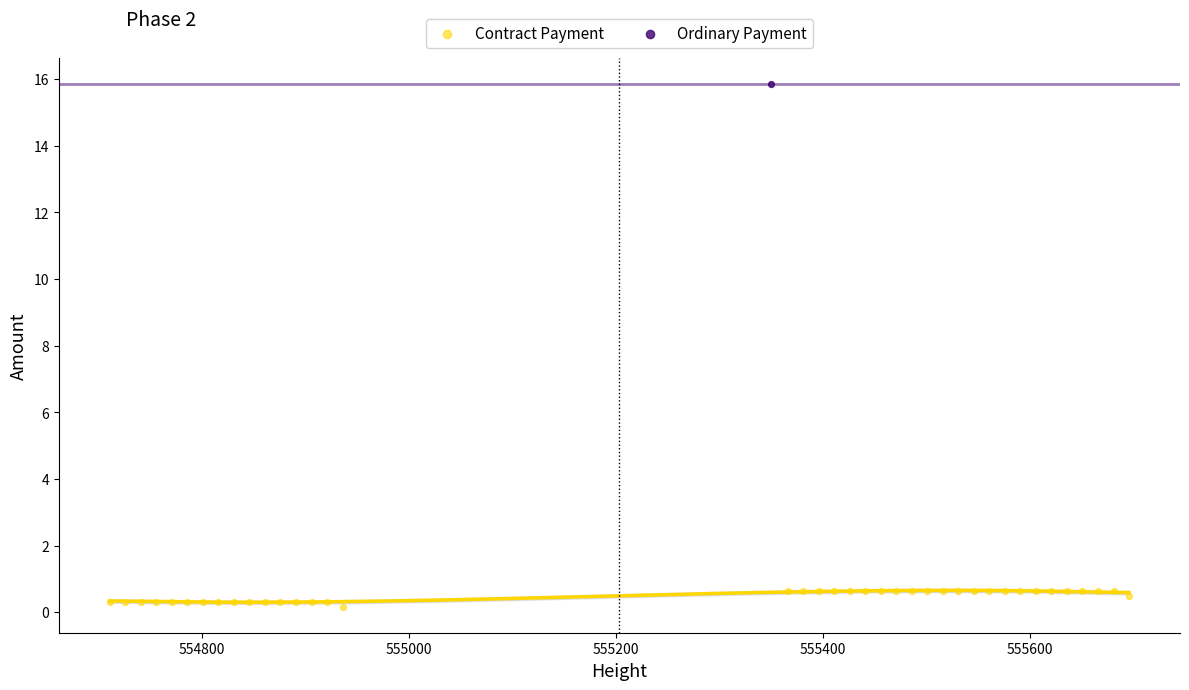

What are all the series names shown in the legend?

Contract Payment, Ordinary Payment